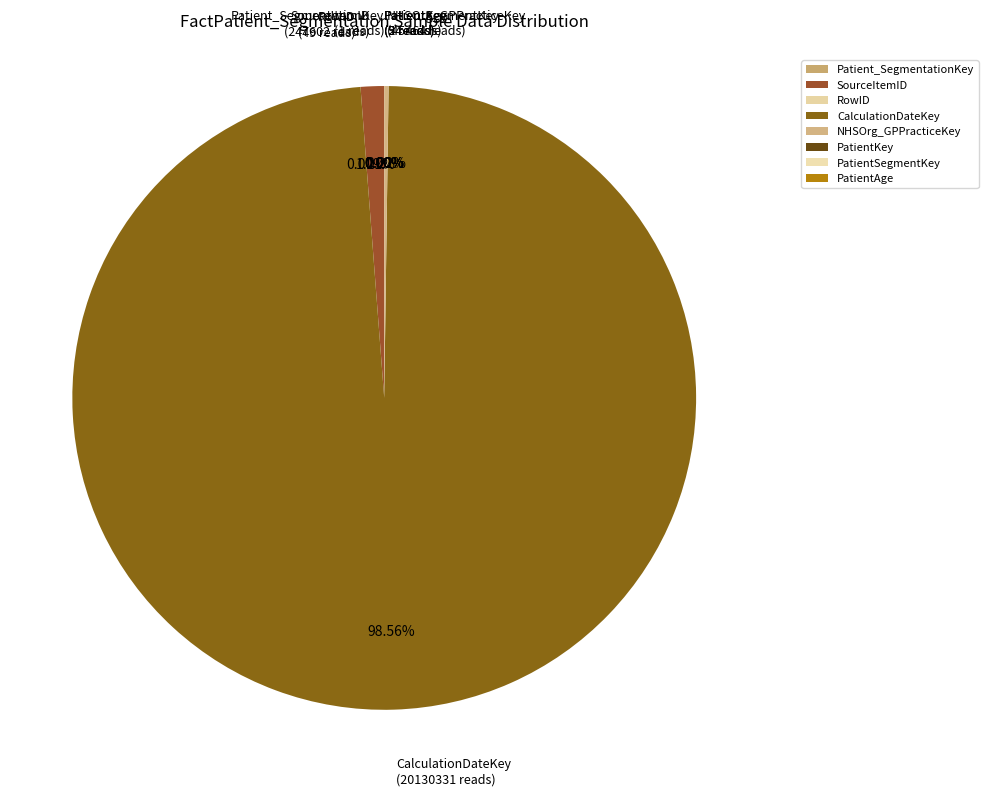

Which slice is the largest?

CalculationDateKey